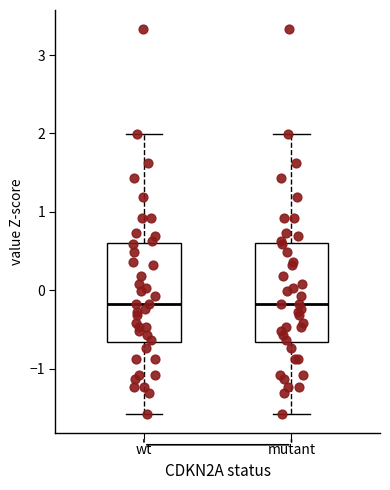

Where does the median line of the box for wt sit on the y-axis? The values are not printed on the chart, so give them approximately, as read against the axis.

-0.2